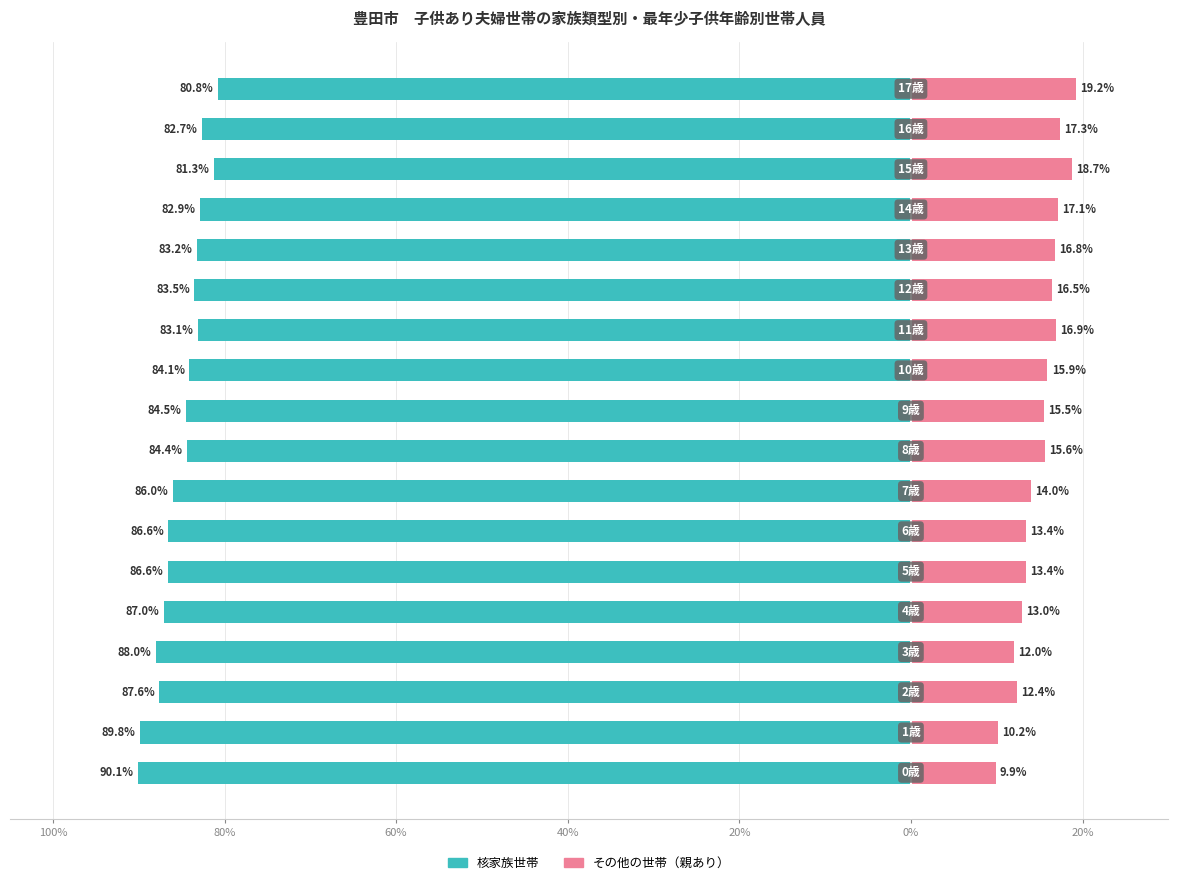

What are all the series names shown in the legend?

核家族世帯, その他の世帯（親あり）